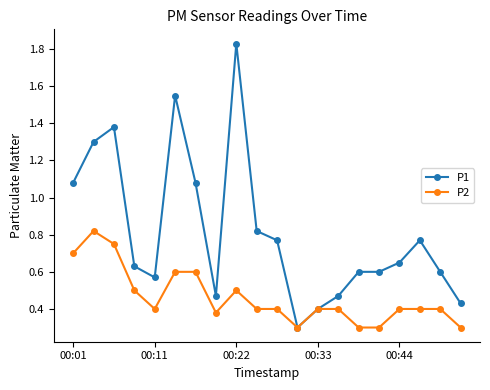

Count the P2 values in the range 0 to 1.

20